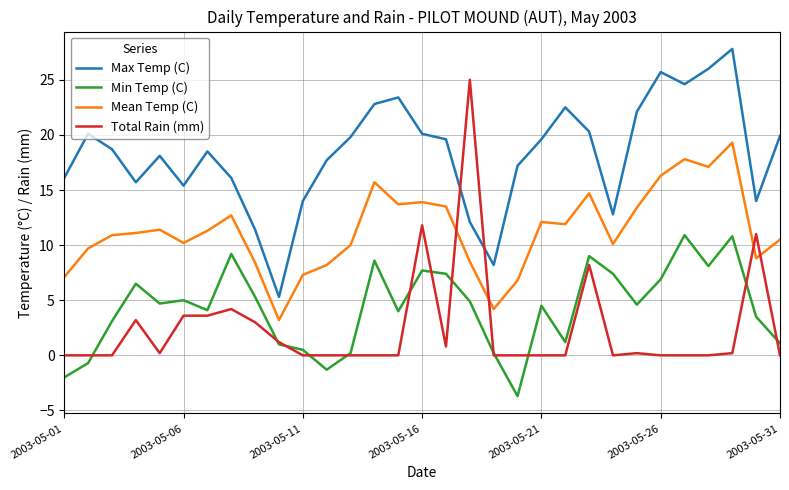

List the series in order of their peak value, lowest first.

Min Temp (C), Mean Temp (C), Total Rain (mm), Max Temp (C)